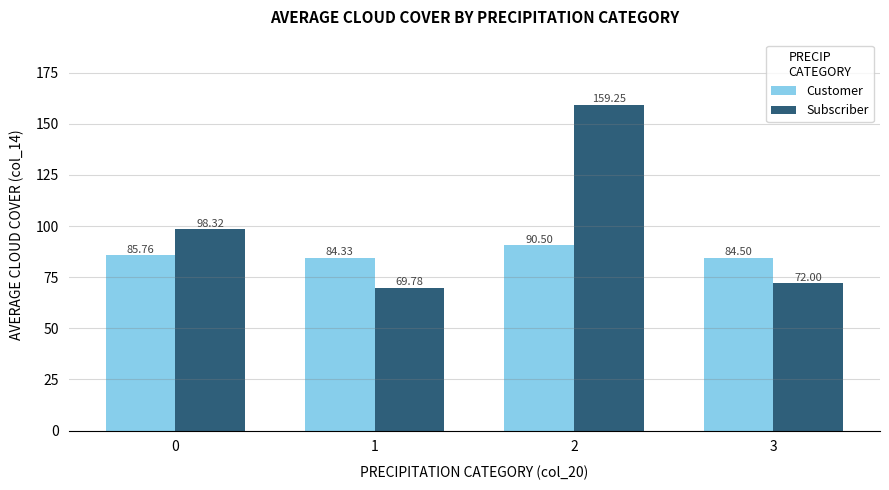

List the series in order of their overall mean, lowest first.

Customer, Subscriber